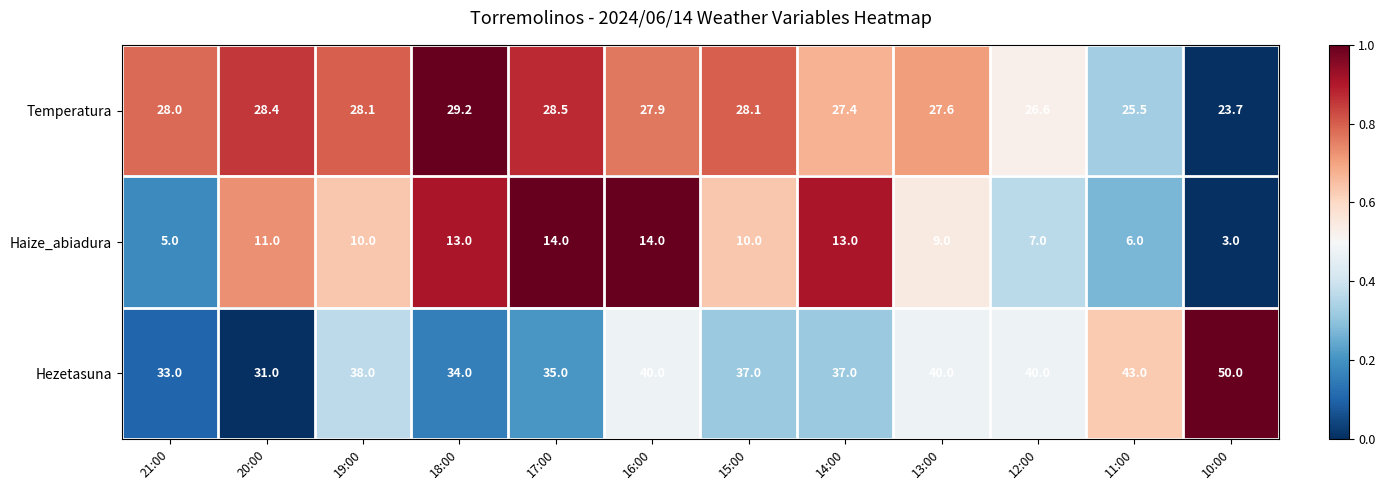

What is the spread (max minus min) of values at 14:00?

24.0